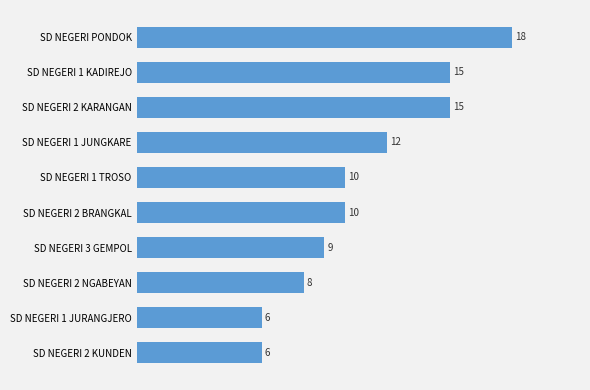

How many bars are there in total?

10